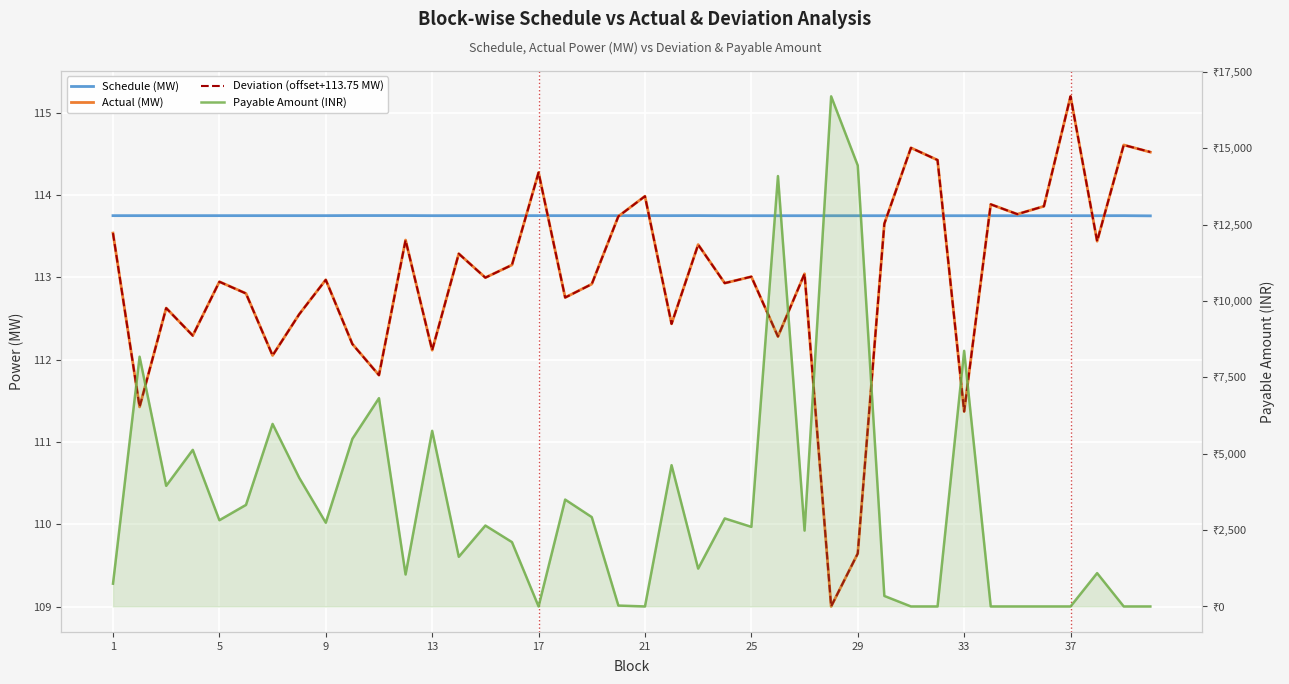

What is the maximum value for Schedule (MW)?

113.8